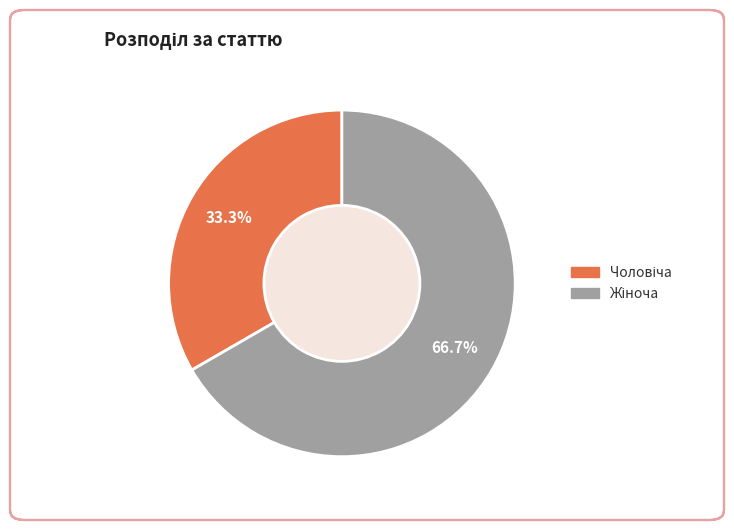

Is there a majority slice in this chart?

Yes